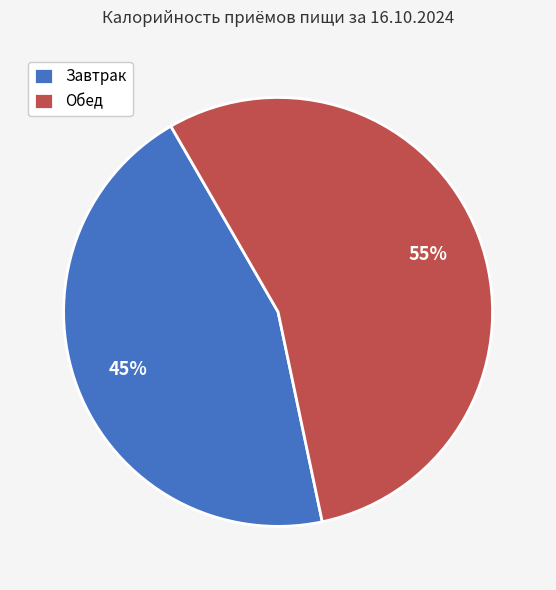

Count the number of slices in the pie.

2